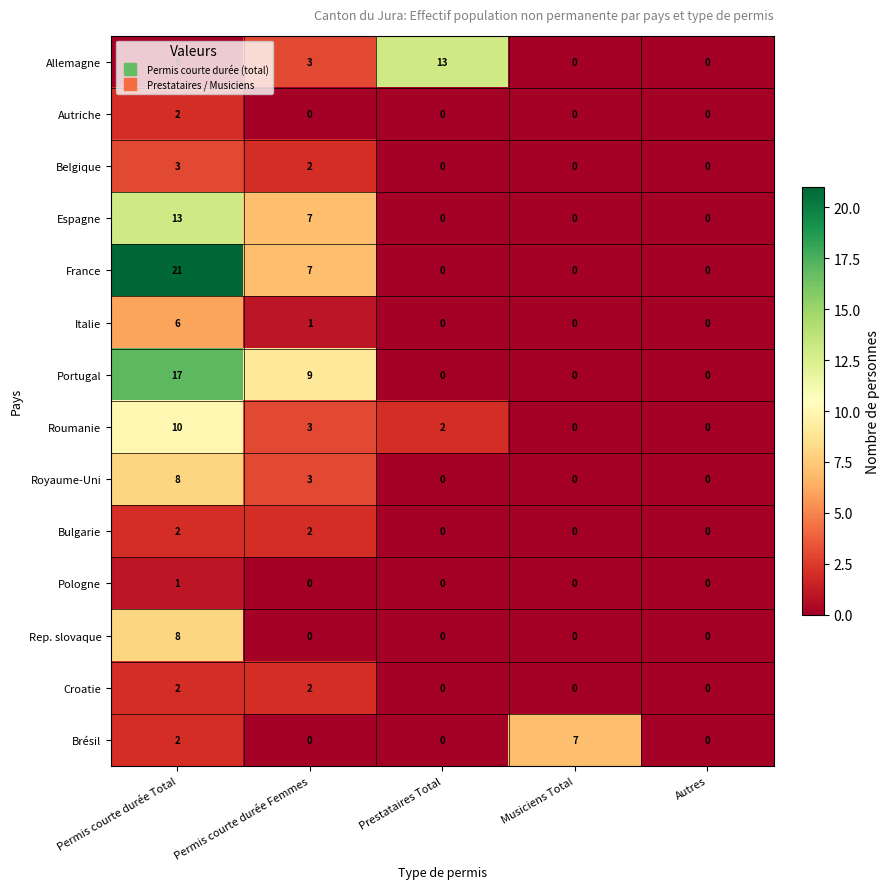

What is the sum of the France values at Permis courte durée Total and Prestataires Total?

21